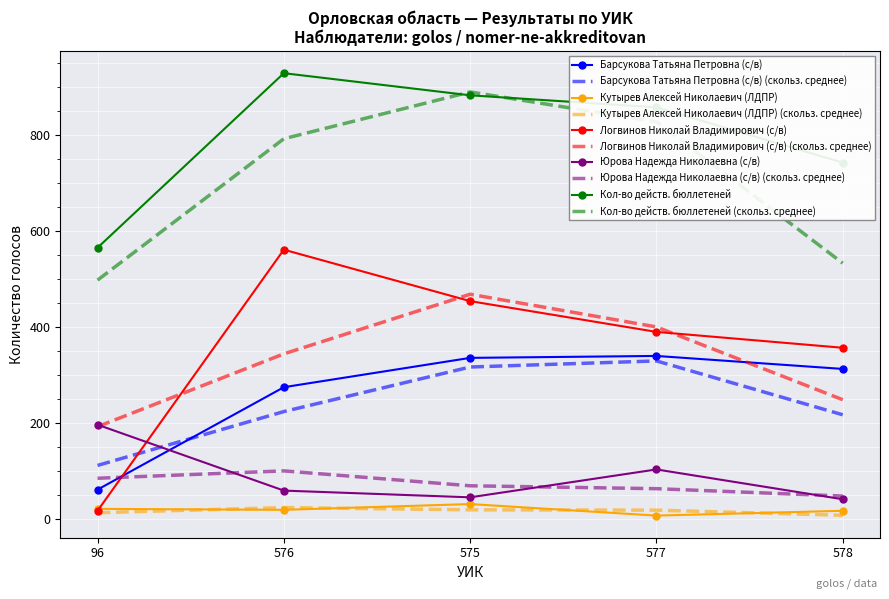

What is the spread (max minus min) of values at 578?

733.3